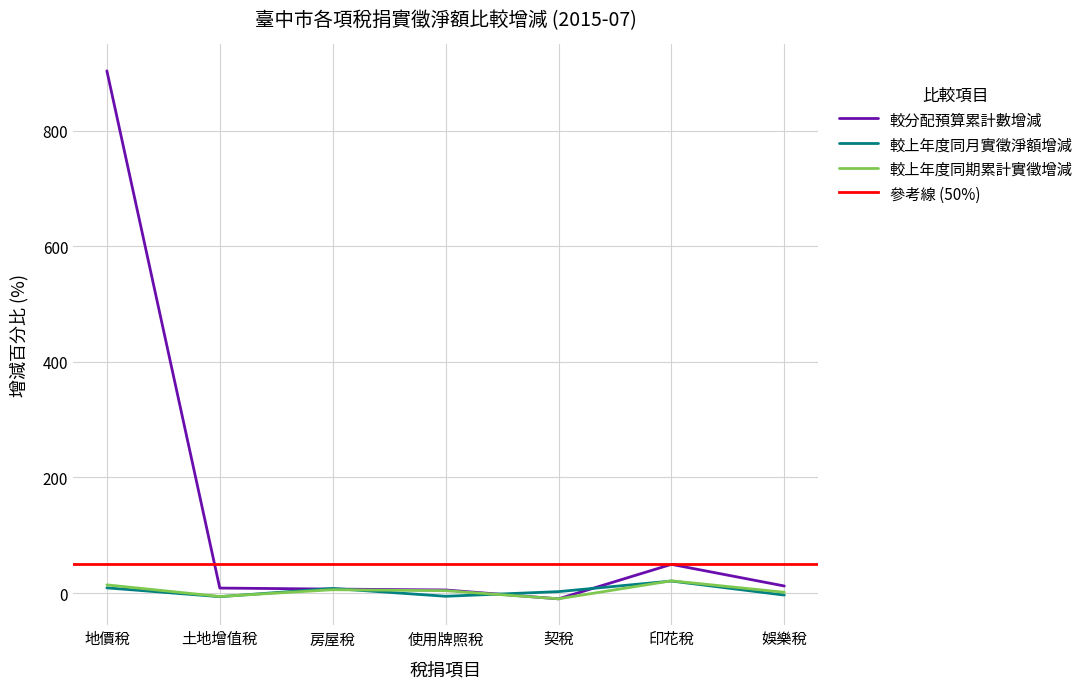

What is the label of the 3rd point from the left?

房屋稅